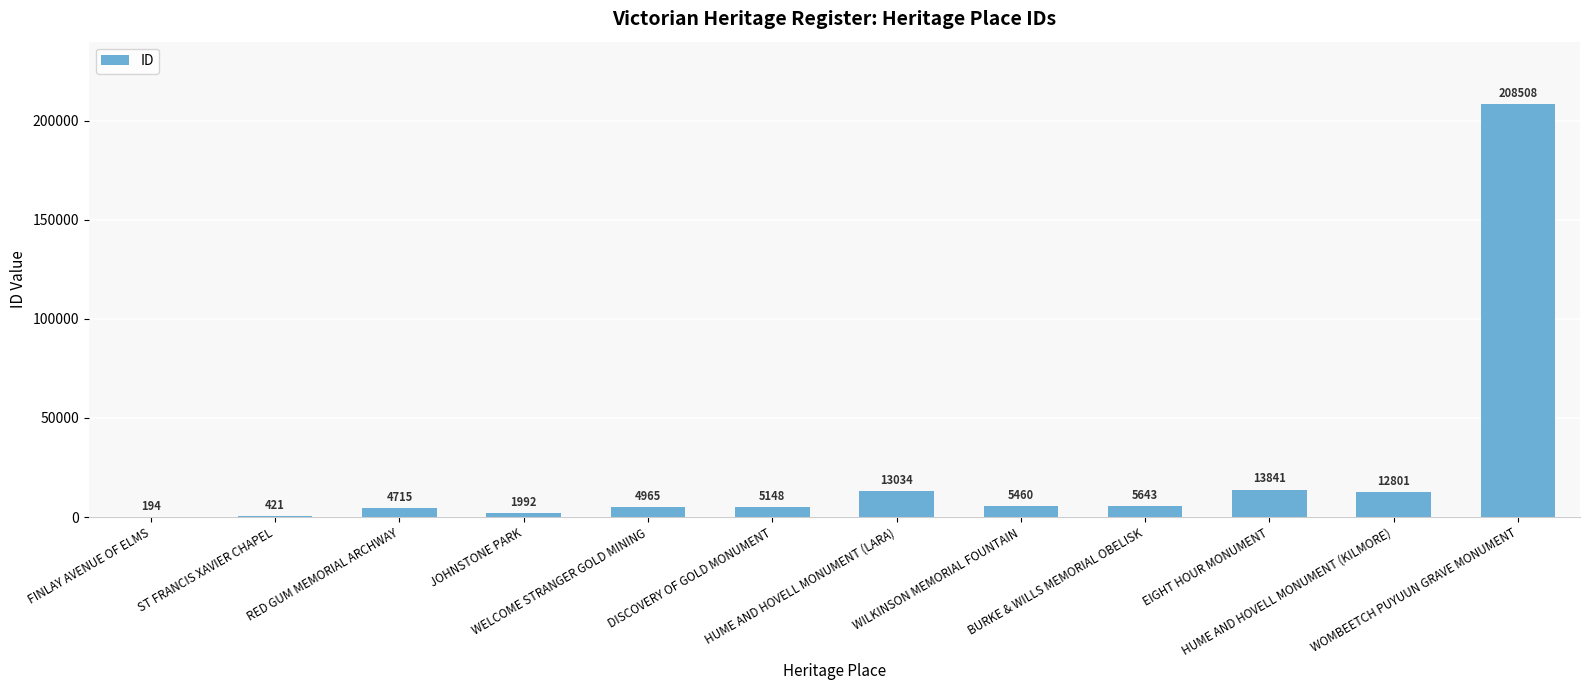

Reading left to right, what are all the values shown in this chart?

FINLAY AVENUE OF ELMS=194	ST FRANCIS XAVIER CHAPEL=421	RED GUM MEMORIAL ARCHWAY=4715	JOHNSTONE PARK=1992	WELCOME STRANGER GOLD MINING=4965	DISCOVERY OF GOLD MONUMENT=5148	HUME AND HOVELL MONUMENT (LARA)=13034	WILKINSON MEMORIAL FOUNTAIN=5460	BURKE & WILLS MEMORIAL OBELISK=5643	EIGHT HOUR MONUMENT=13841	HUME AND HOVELL MONUMENT (KILMORE)=12801	WOMBEETCH PUYUUN GRAVE MONUMENT=208508